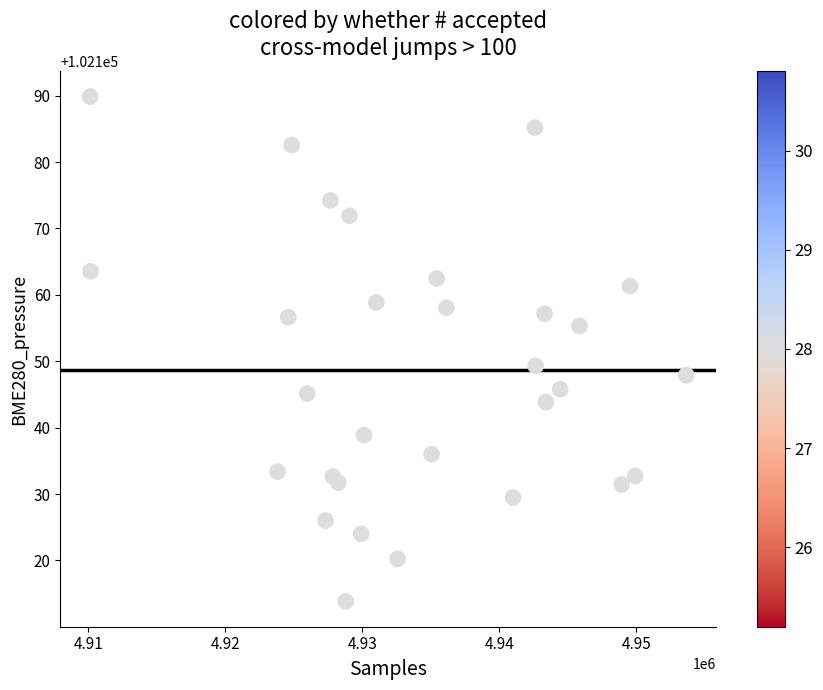

What is the range of Y values (max minus min)?

76.1